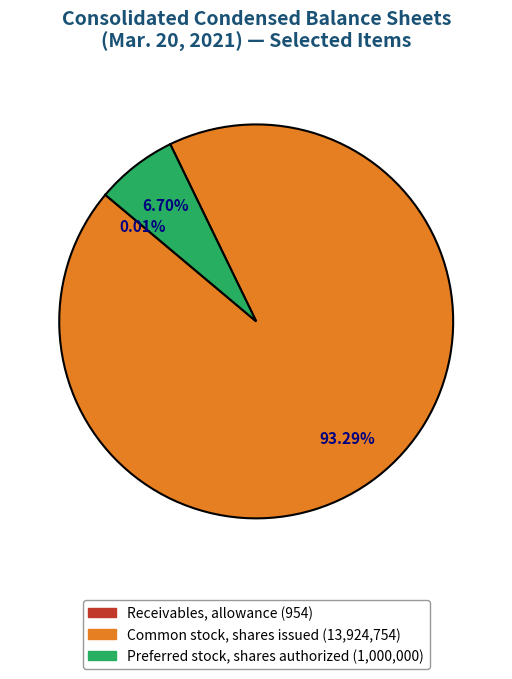

Is the sum of Common stock, shares issued (13,924,754) and Preferred stock, shares authorized (1,000,000) greater than half?

Yes